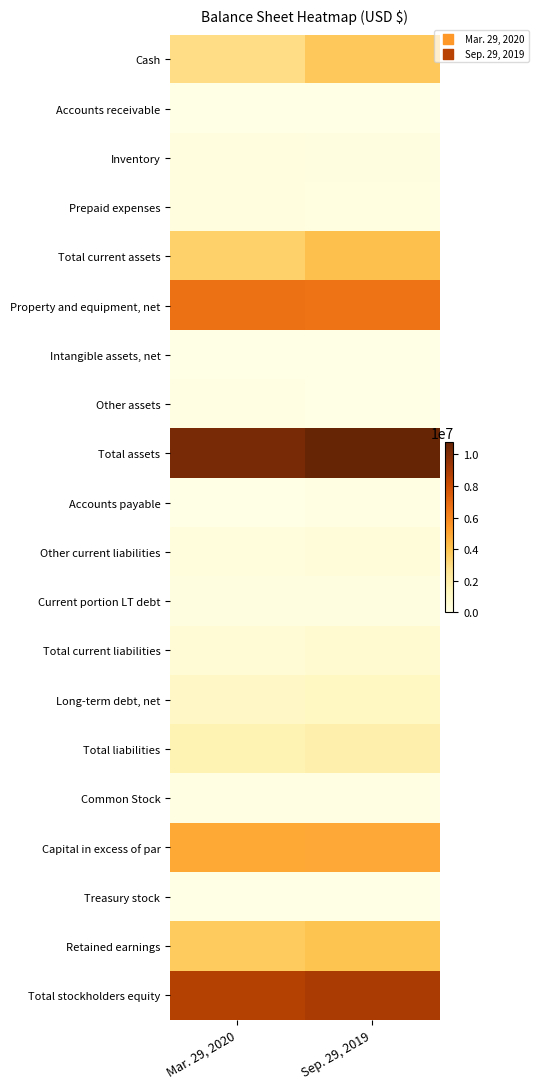

List the series in order of their peak value, lowest first.

Treasury stock, Intangible assets, net, Accounts receivable, Common Stock, Accounts payable, Other assets, Current portion LT debt, Inventory, Prepaid expenses, Other current liabilities, Total current liabilities, Long-term debt, net, Total liabilities, Cash, Retained earnings, Total current assets, Capital in excess of par, Property and equipment, net, Total stockholders equity, Total assets